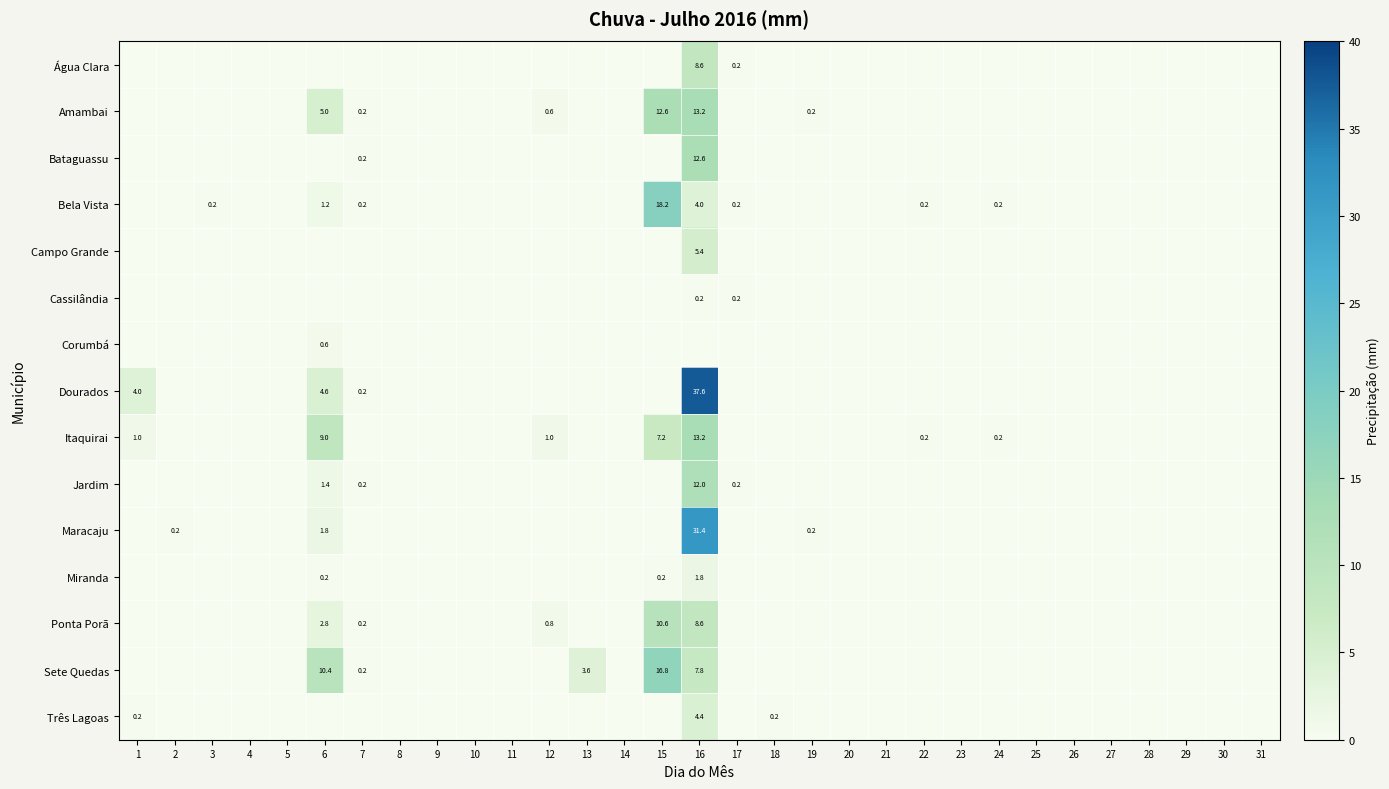

At which category is the sum across all series the highest?

16